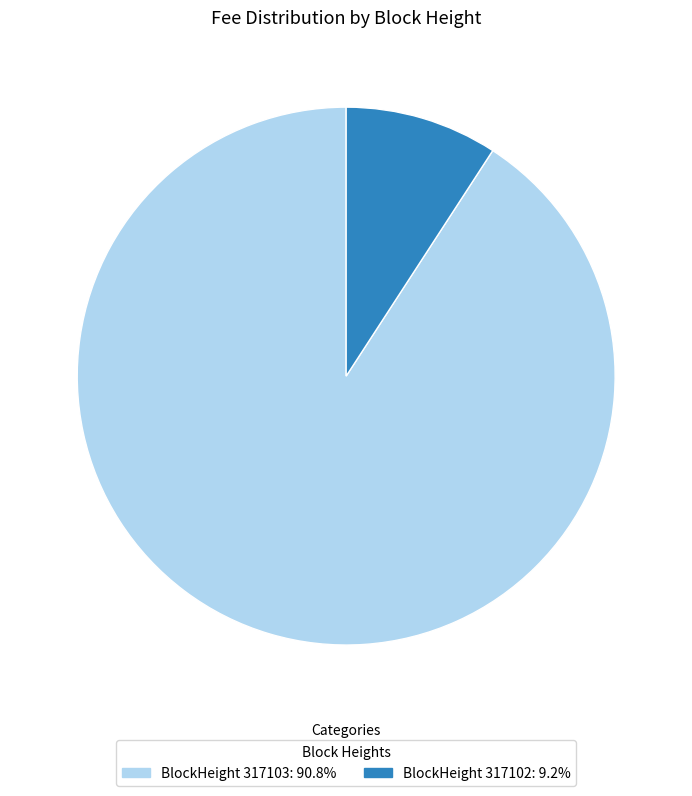

Do BlockHeight 317103: 90.8% and BlockHeight 317102: 9.2% together represent more than half of the pie?

Yes